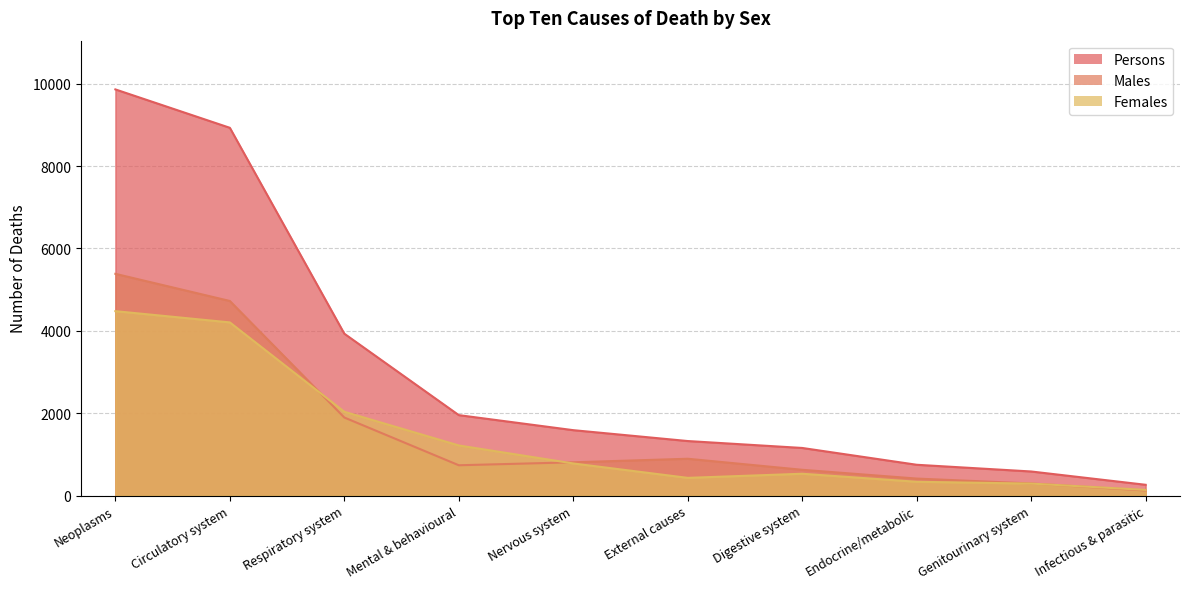

At which category is the sum across all series the highest?

Neoplasms